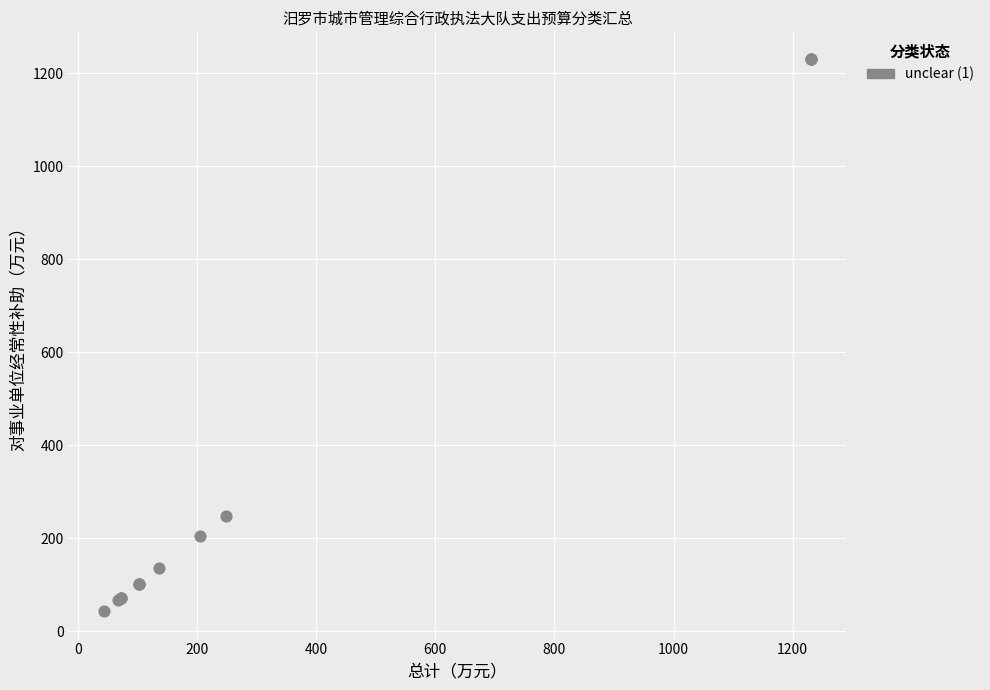

What Y value in the scatter plot is closest to 637?

248.9